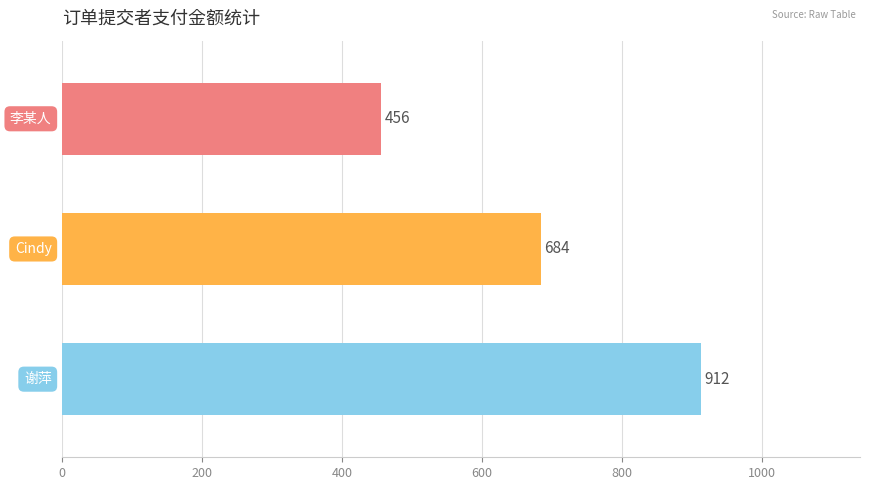

Does the chart contain any negative values?

No